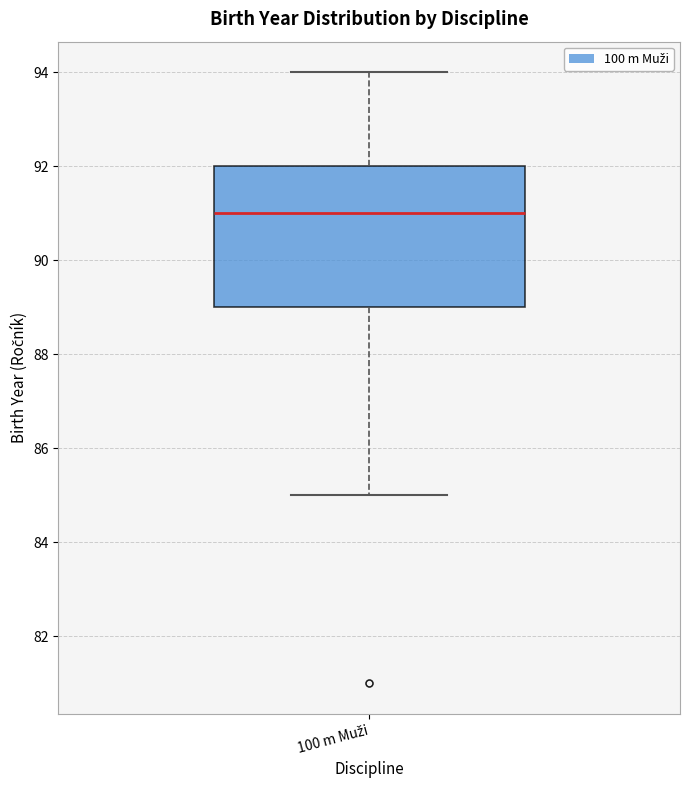

Transcribe this box plot: give where the median line is, the range the box spans, and where the two whiskers end, as read against the y-axis. The values are not printed on the chart, so give them approximately, as read against the axis.

median 91, box 89 to 92, whiskers 85 to 94